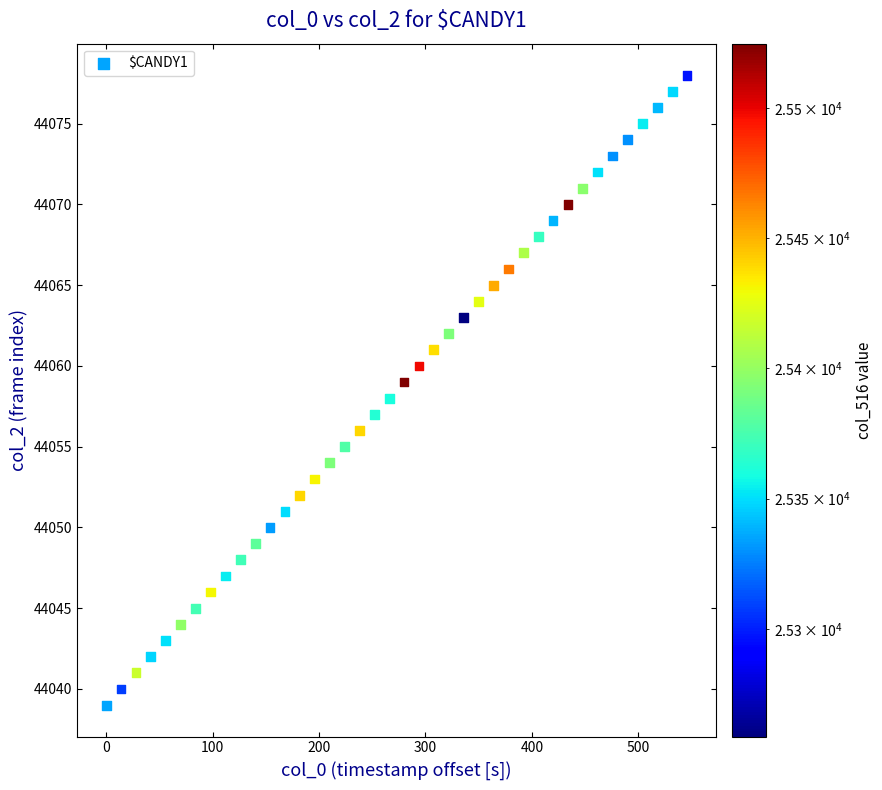

What is the range of Y values (max minus min)?

39